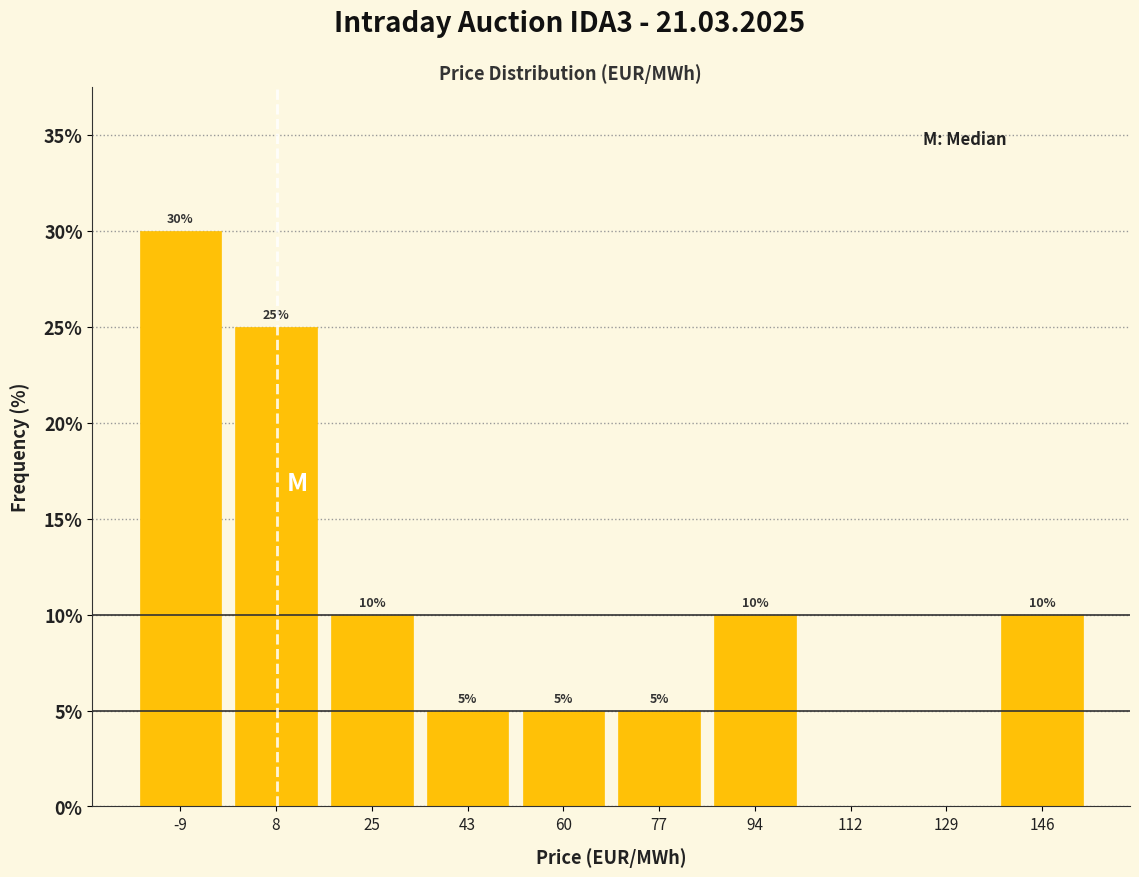

Which range on the x-axis has the tallest bar?

-18 to 0